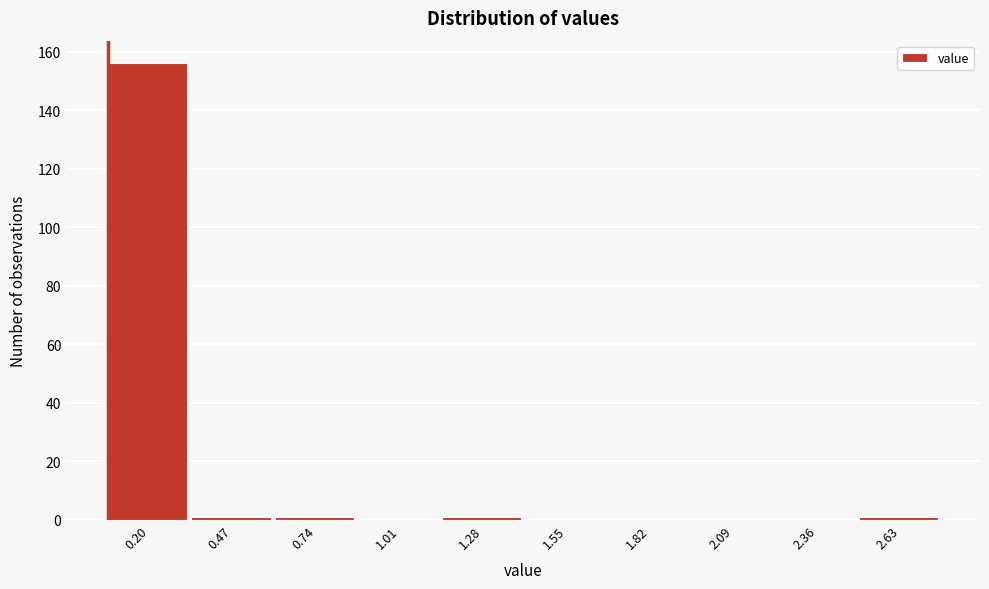

Reading left to right, list all the values displayed in this chart.

0.20=156	0.47=1	0.74=1	1.01=0	1.28=1	1.55=0	1.82=0	2.09=0	2.36=0	2.63=1